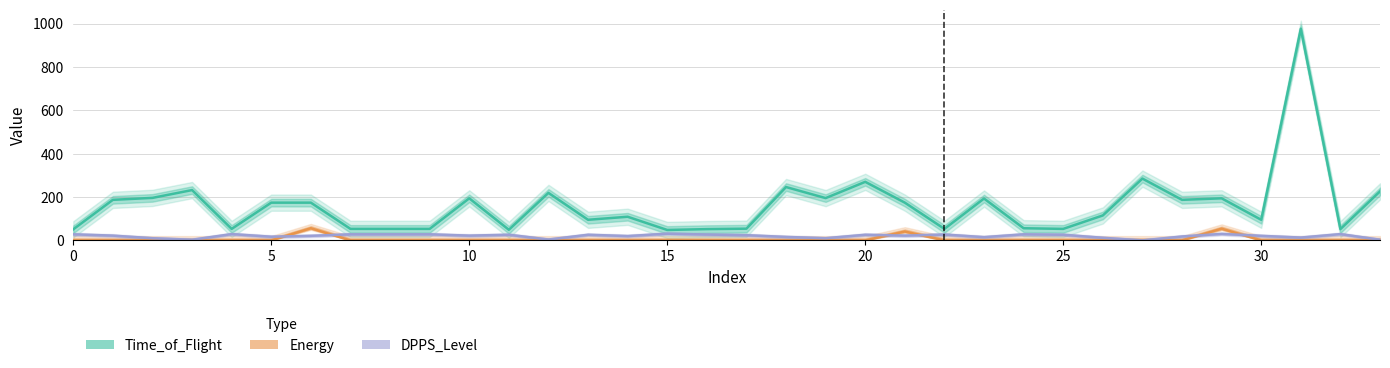

At which category is the sum across all series the highest?

31